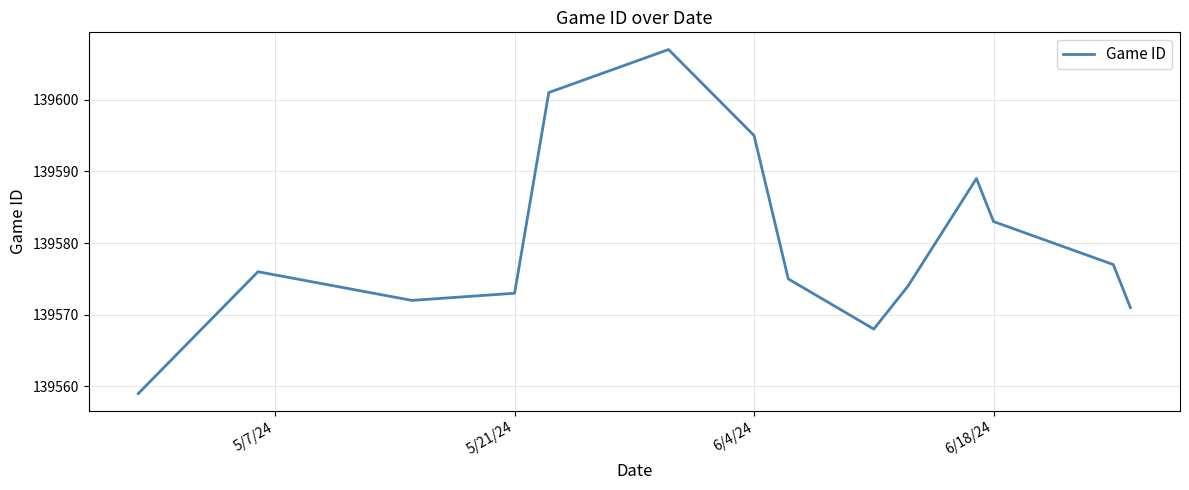

What is the greatest value displayed?

139607